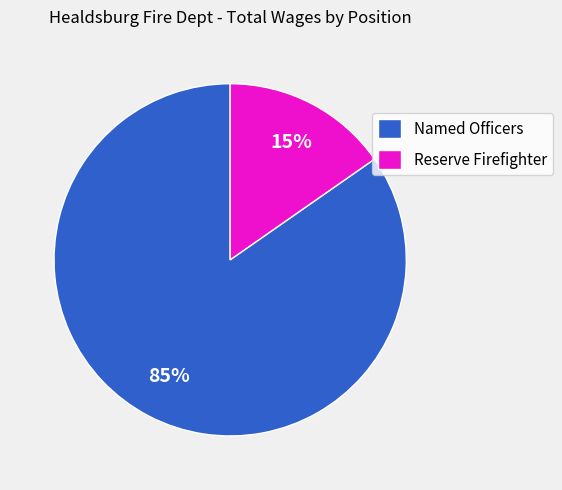

Is it true that Reserve Firefighter is 15% of the pie?

True